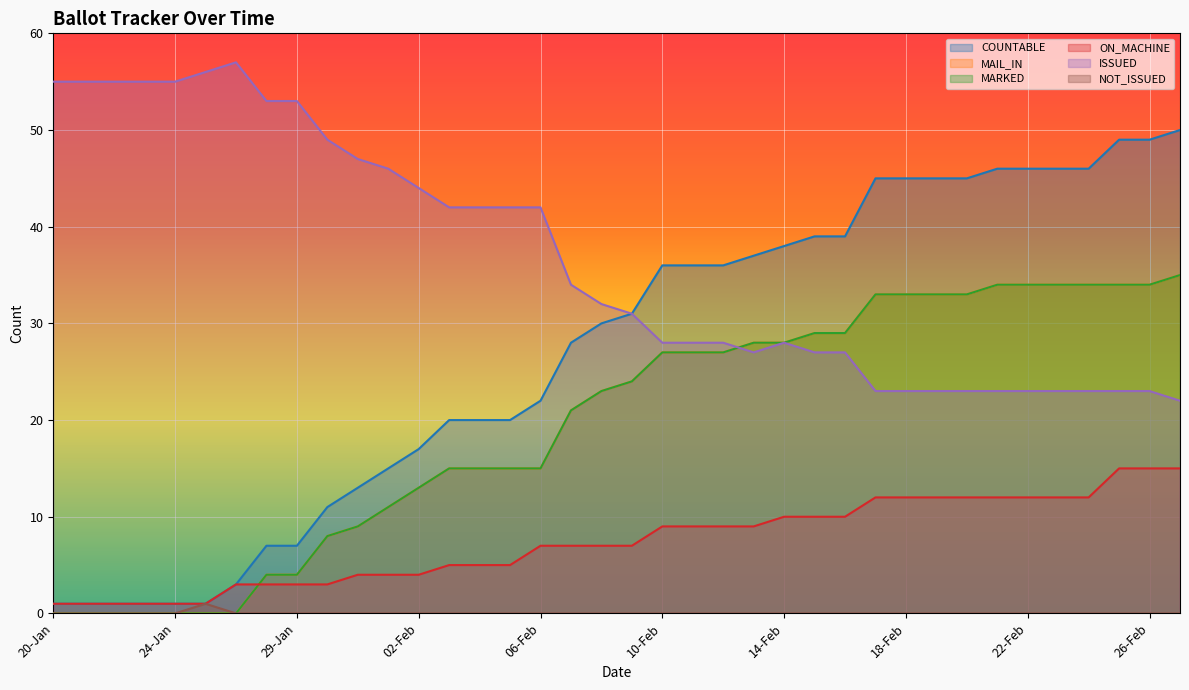

What is the sum of all MAIL_IN values?

743